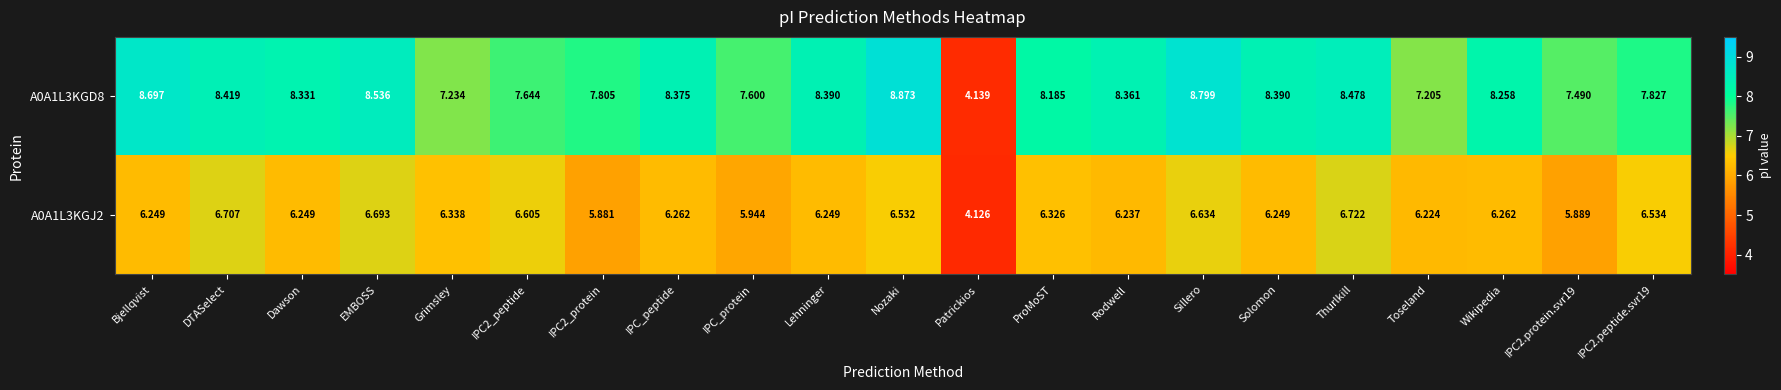

At which category does the chart reach its peak across all series?

Nozaki